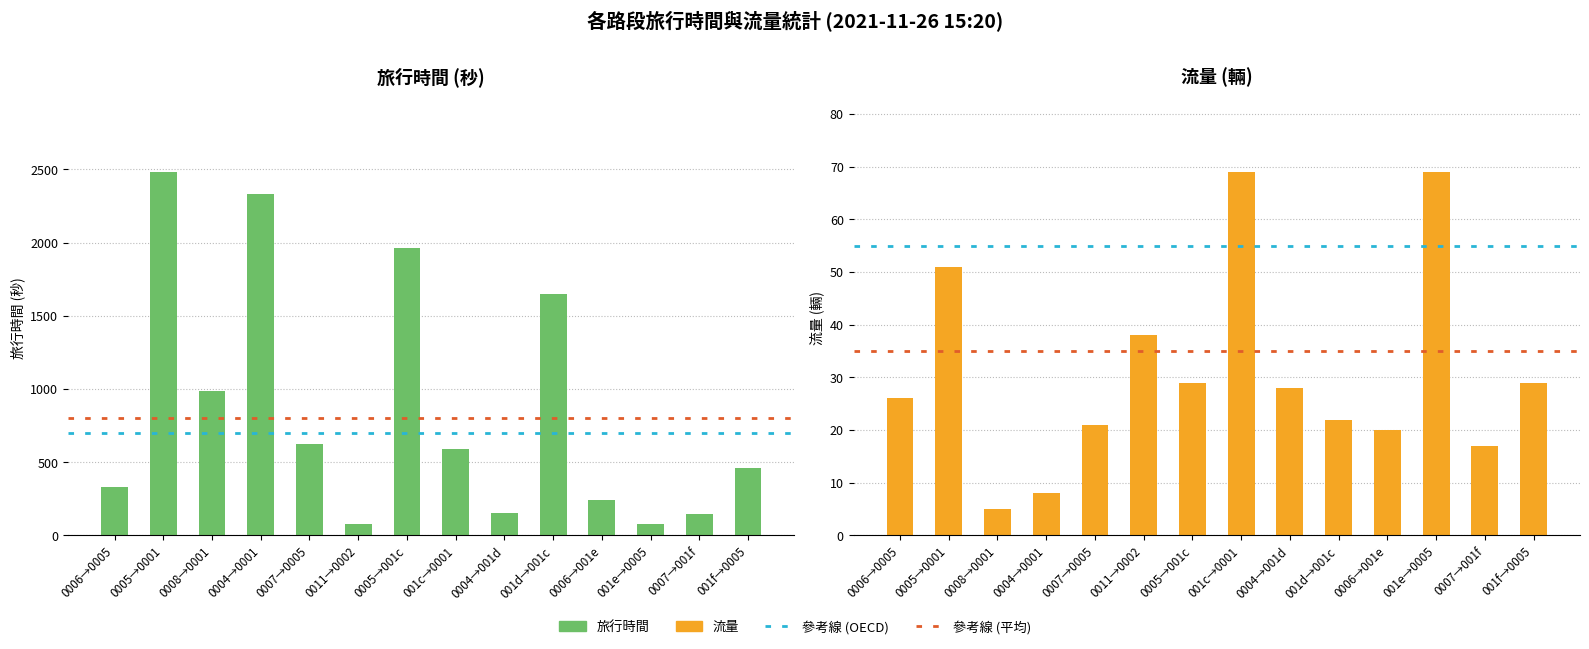

What is the difference between the second highest and minimum values in the 流量 series?

64